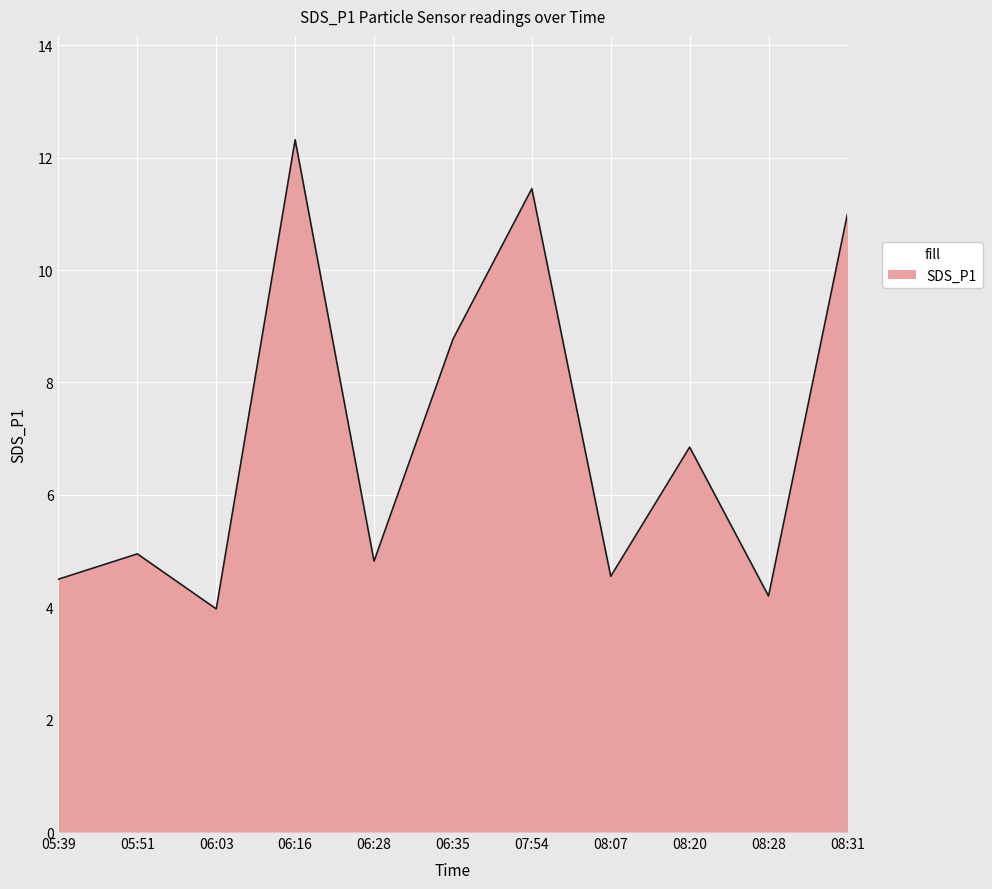

What is the change in value from 05:39 to 06:16?

+7.8